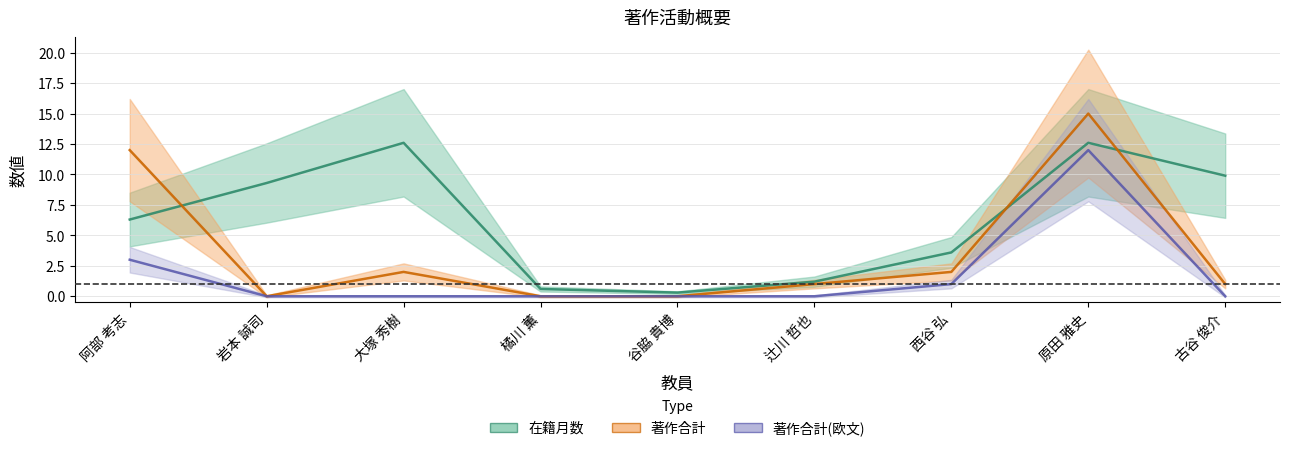

What is the label of the 5th point from the right?

谷脇 貴博